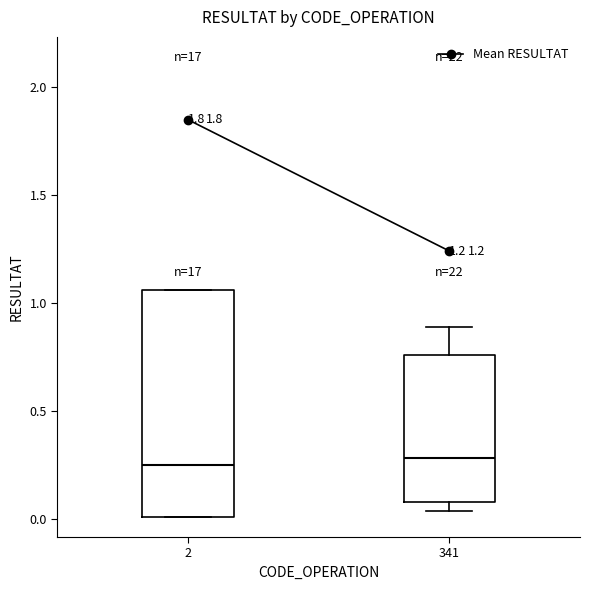

Where is the upper edge of the box at x = 2 on the y-axis? The values are not printed on the chart, so give them approximately, as read against the axis.

1.05